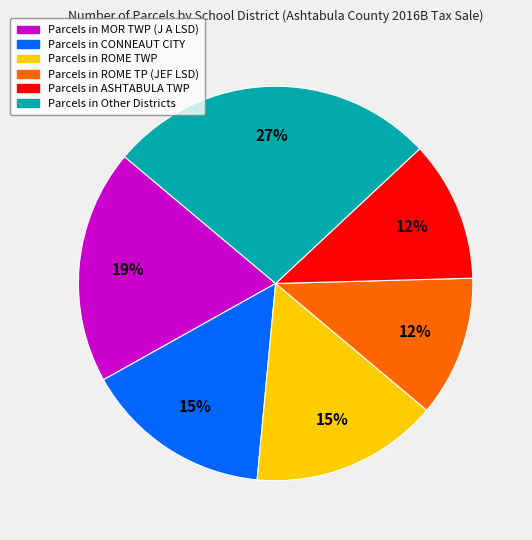

To the nearest percent, what is the average slice percentage?

17%